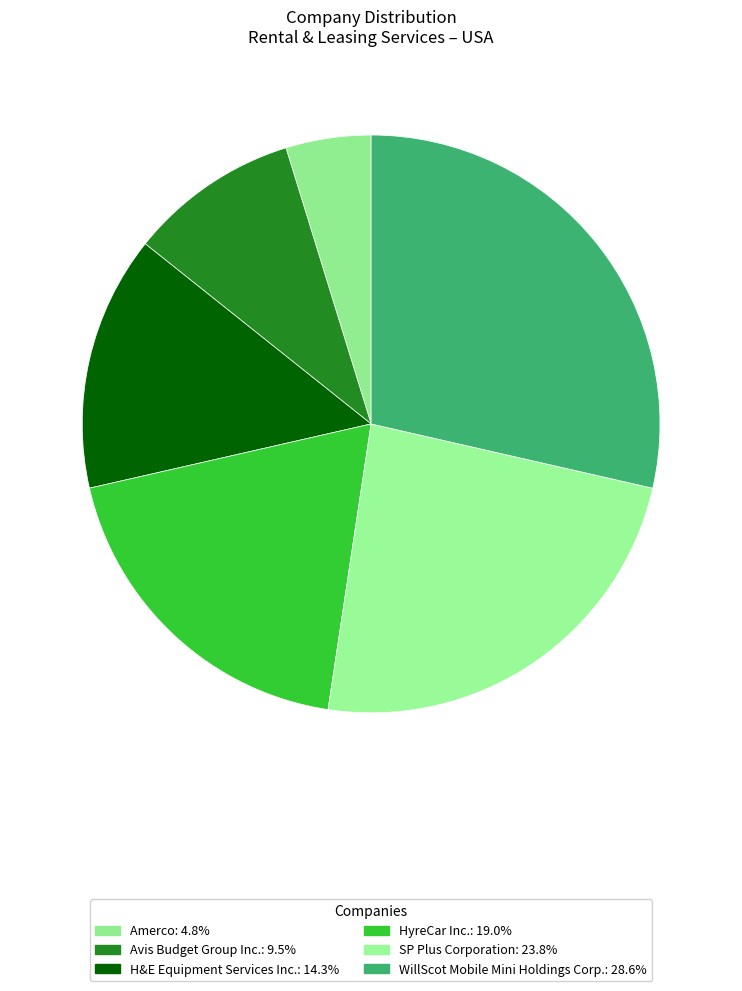

Is it true that SP Plus Corporation is 24% of the pie?

True